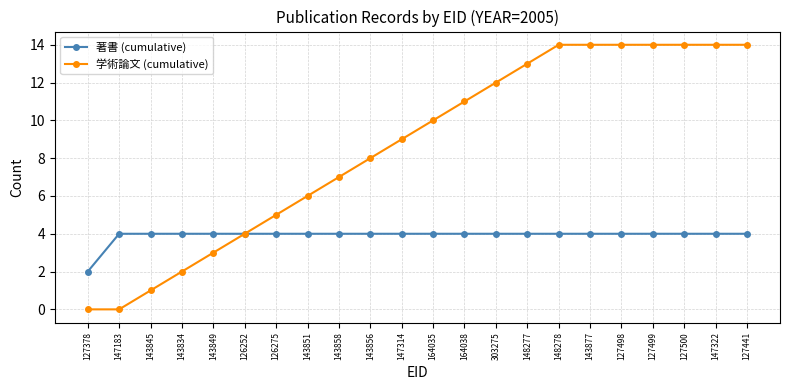

What is the maximum value for 著書 (cumulative)?

4